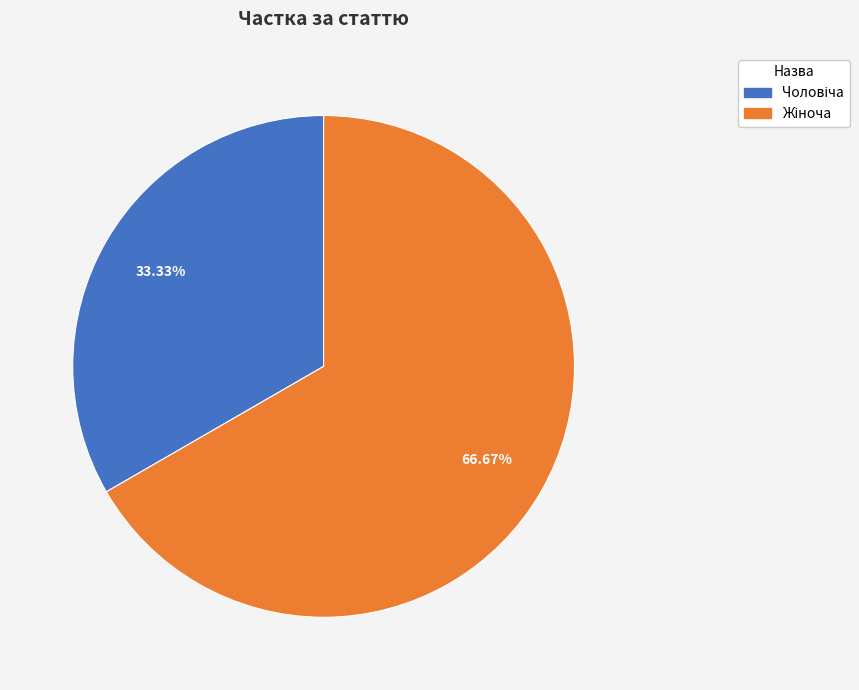

Does any single category account for the majority?

Yes